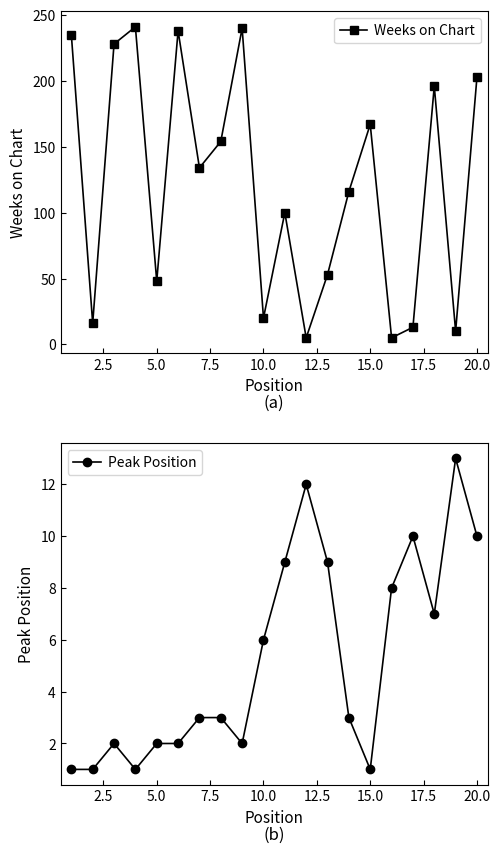

Is it true that Weeks on Chart equals 20 at 10.0?

True